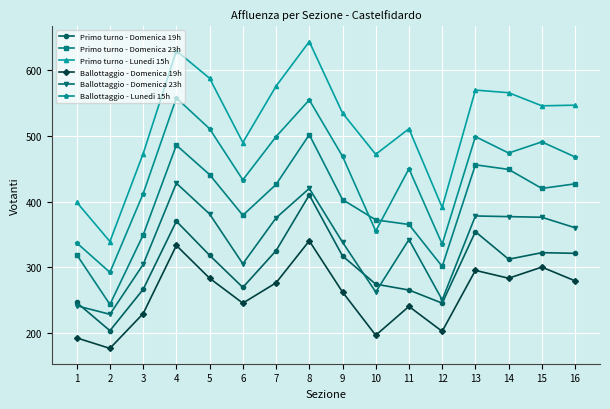

What is the average value of the Primo turno - Domenica 19h series?

301